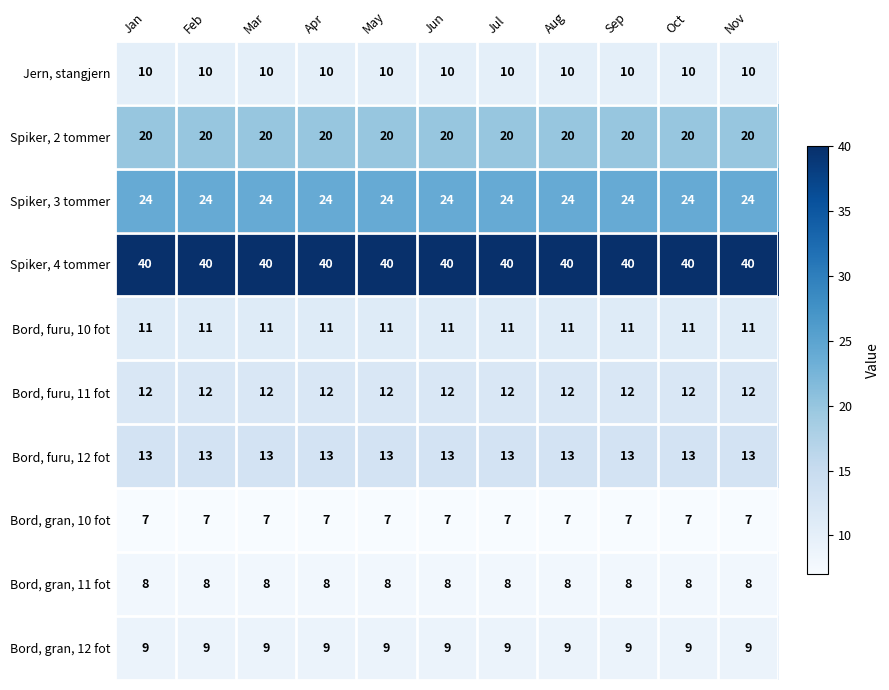

What is the highest value of the Bord, gran, 10 fot series?

7